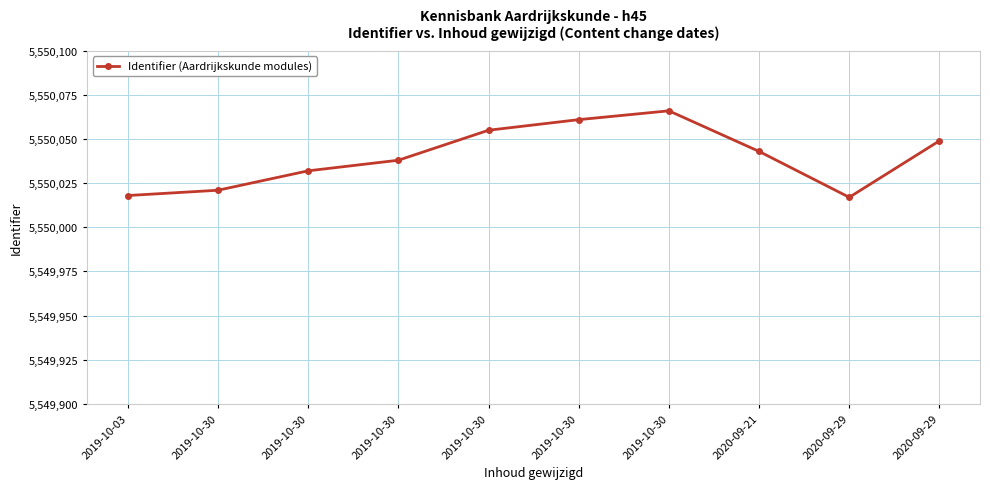

Is it true that the value at 2019-10-03 is 5550018?

True